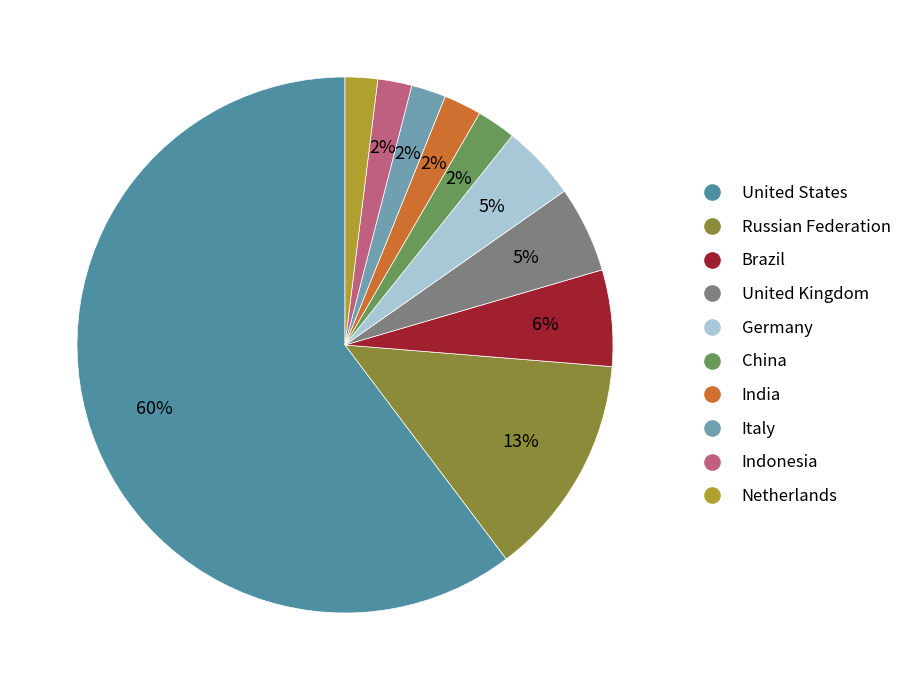

To the nearest percent, what is the average slice percentage?

10%